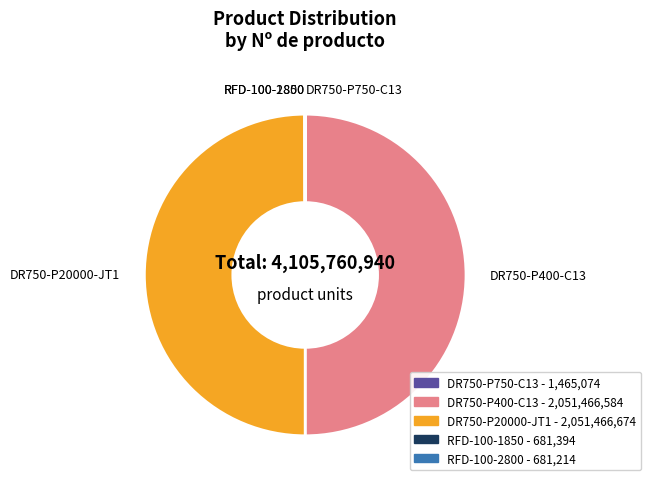

The DR750-P20000-JT1 slice represents 57% of the pie. True or false?

False